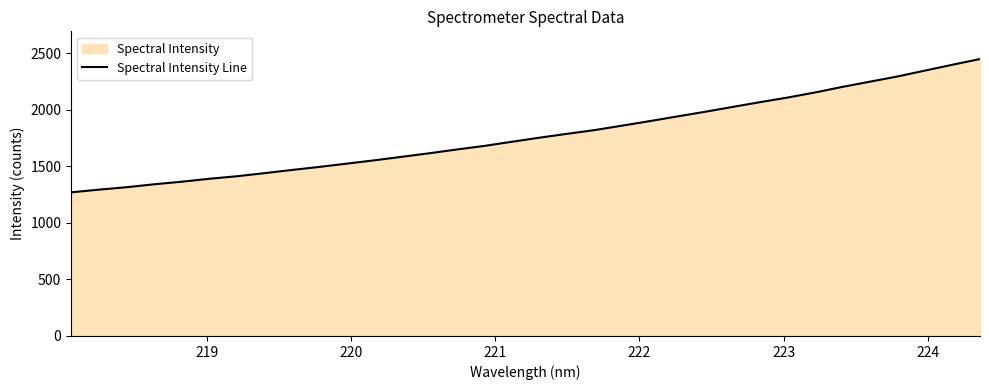

What is the minimum value shown in the chart?

1269.0